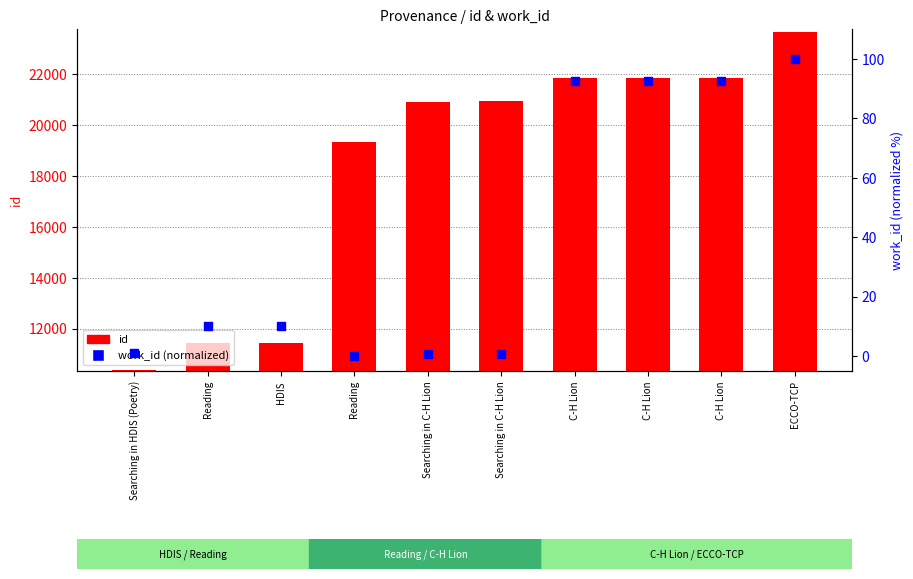

Which series has the largest Y range (max minus min)?

id